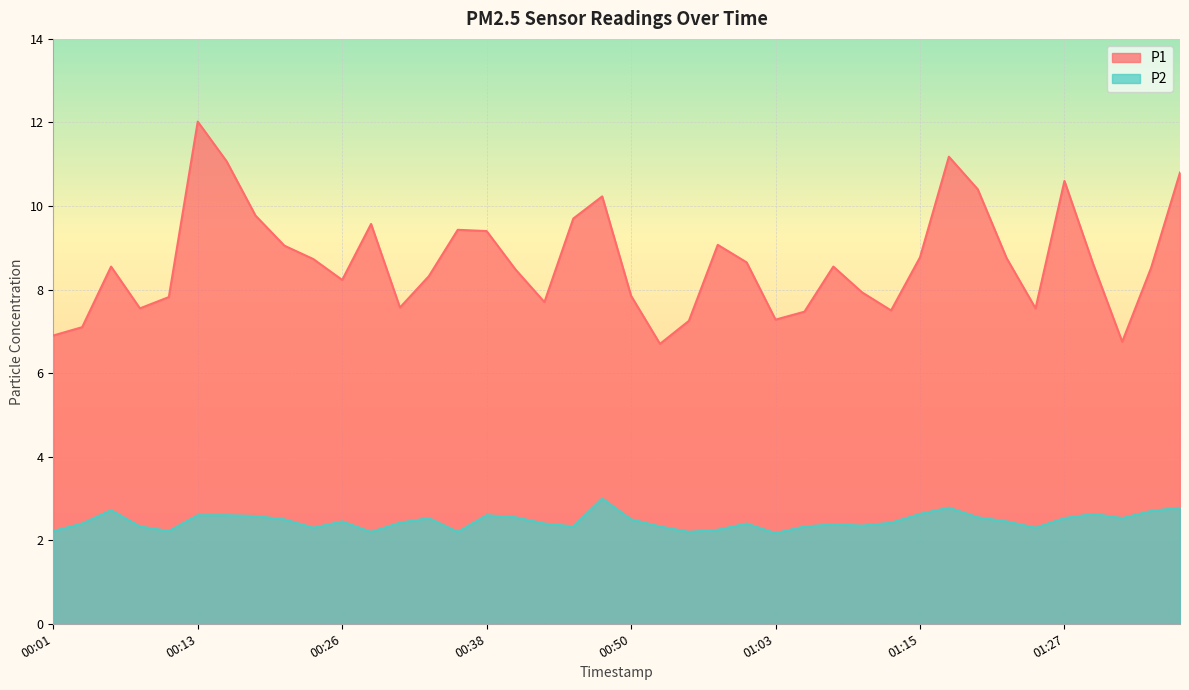

At how many categories does at least one series exceed 11?

3